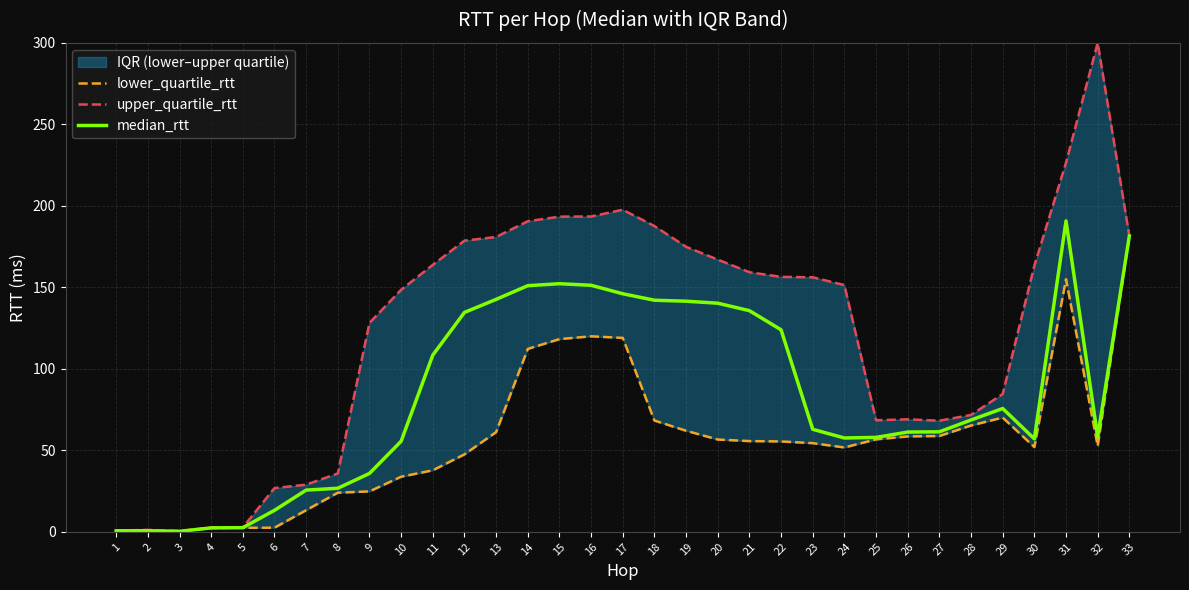

True or false: lower_quartile_rtt and upper_quartile_rtt intersect in this chart.

False